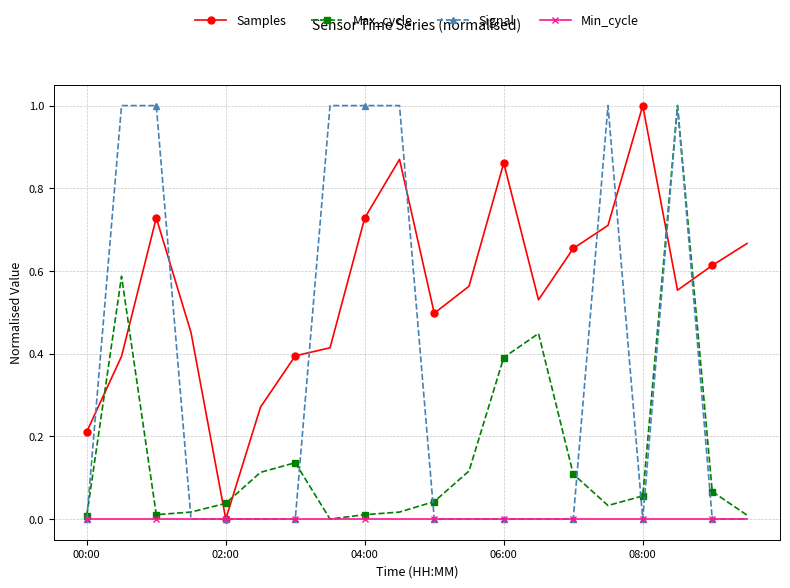

True or false: Max_cycle has more than 1 points higher than both neighbors.

True